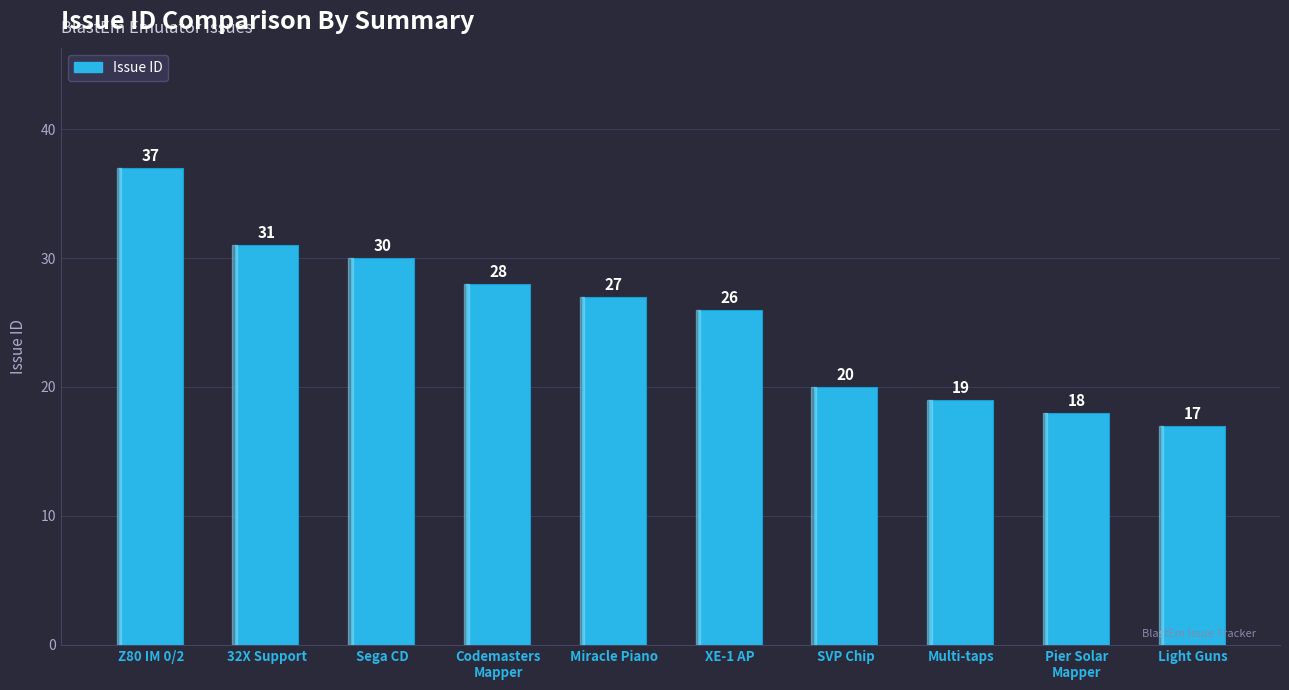

Reading left to right, what are all the values shown in this chart?

Z80 IM 0/2=37	32X Support=31	Sega CD=30	Codemasters
Mapper=28	Miracle Piano=27	XE-1 AP=26	SVP Chip=20	Multi-taps=19	Pier Solar
Mapper=18	Light Guns=17